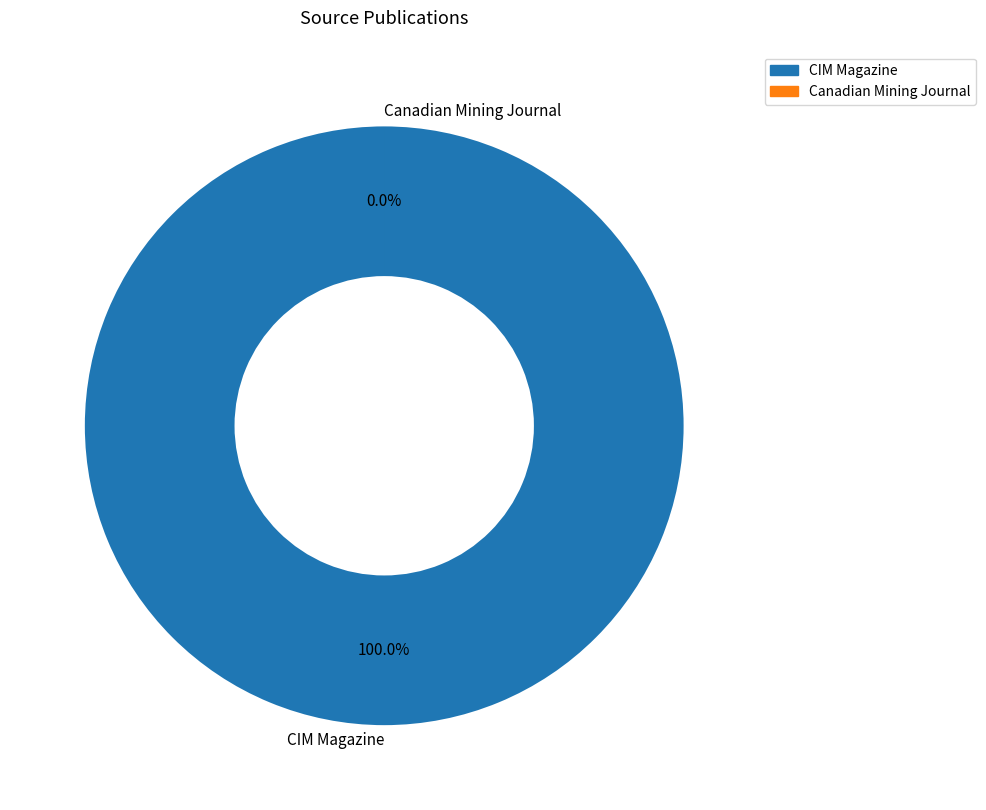

Rank the categories by value from lowest to highest.

Canadian Mining Journal, CIM Magazine